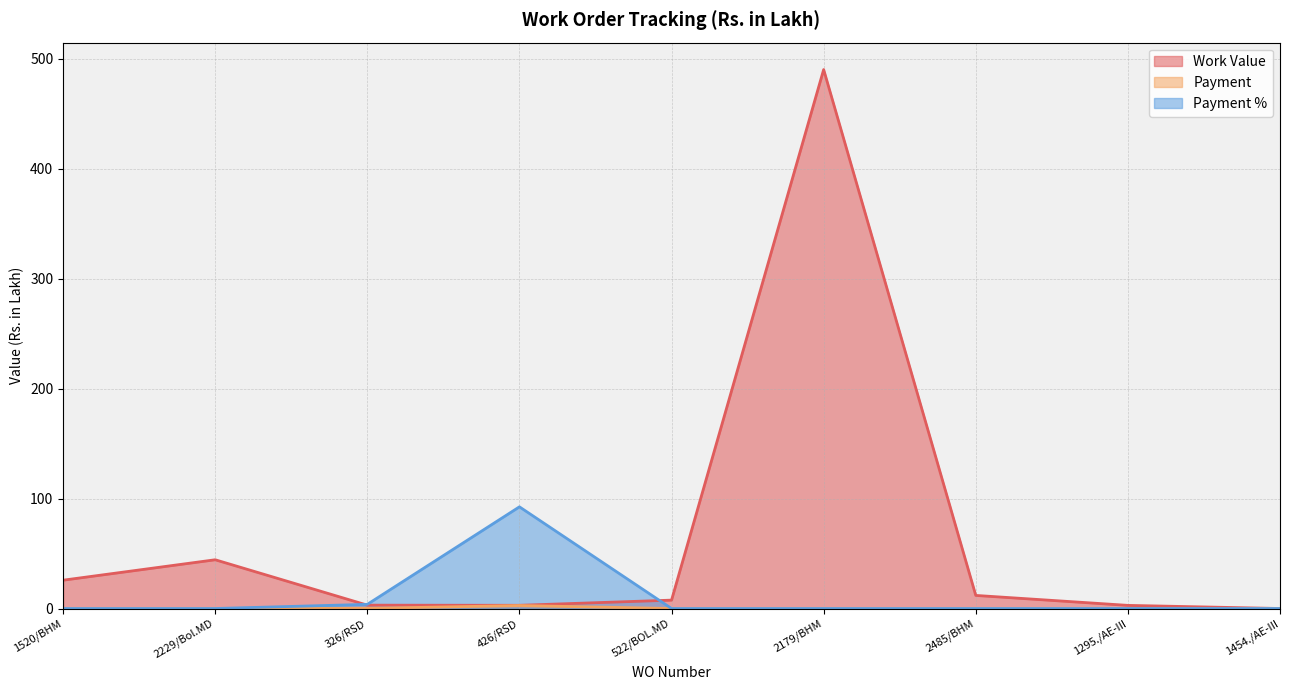

How many positive values does the Payment series have?

2